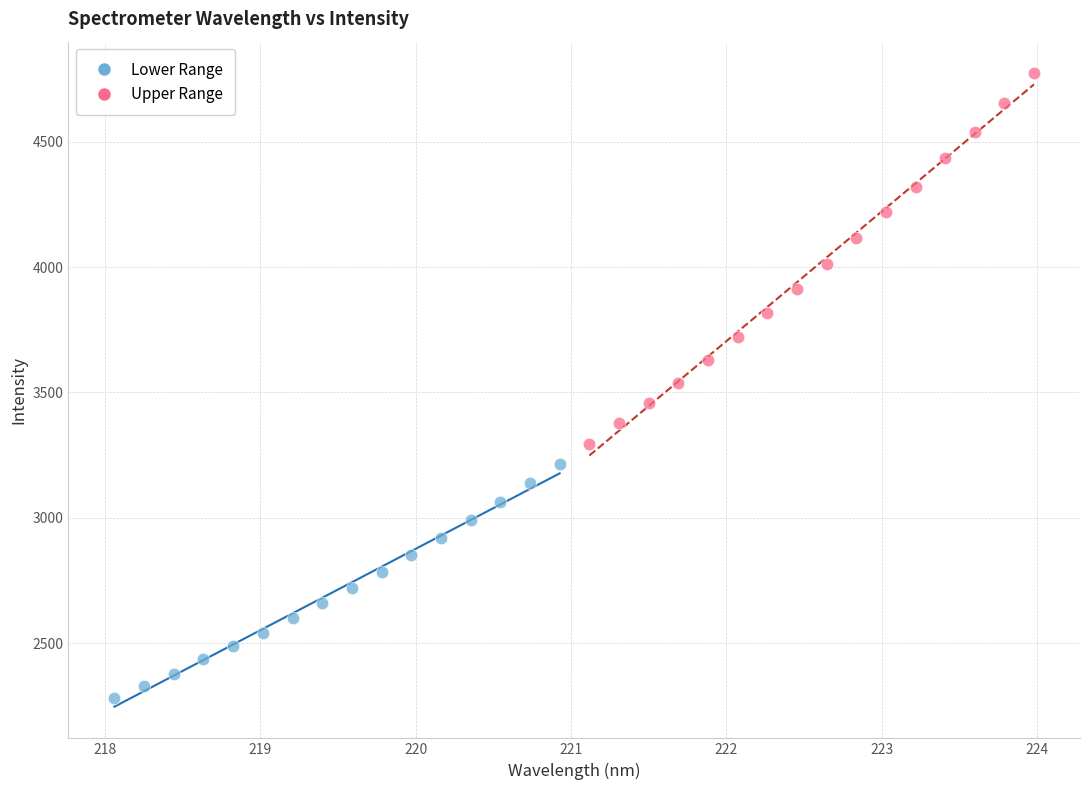

What are all the series names shown in the legend?

Lower Range, Upper Range